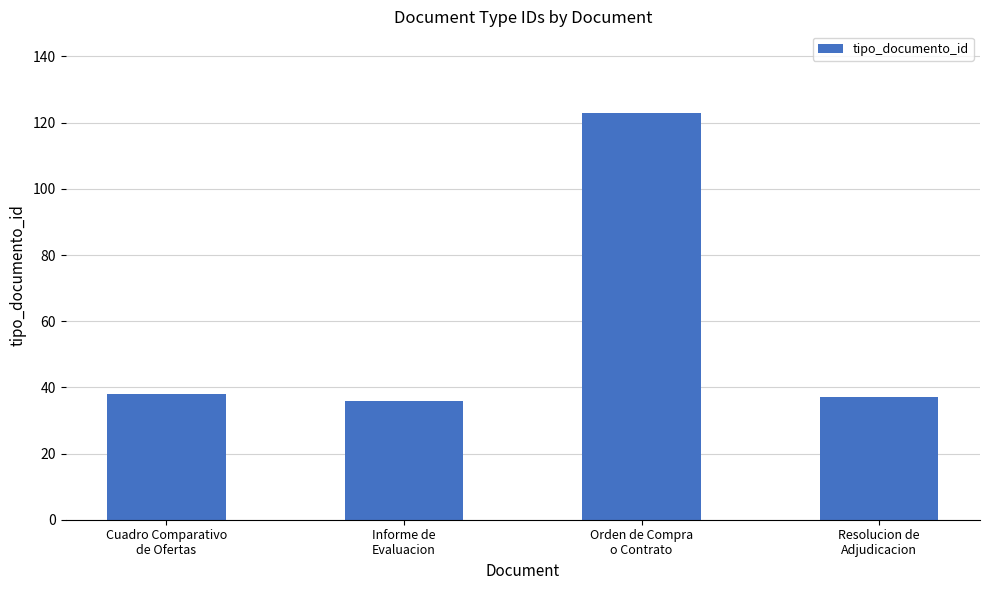

Between Informe de
Evaluacion and Orden de Compra
o Contrato, which is larger?

Orden de Compra
o Contrato